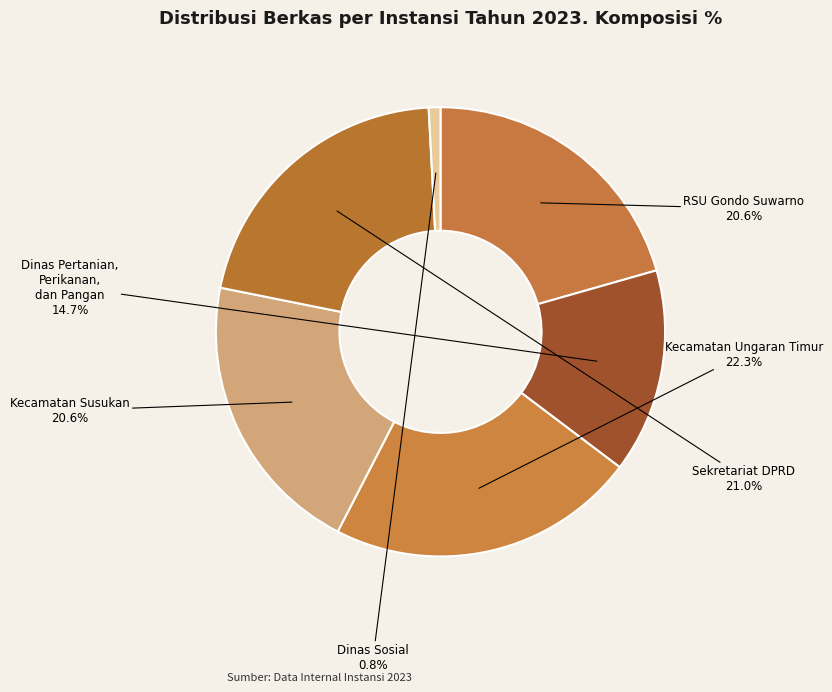

To the nearest percent, what portion does Kecamatan Ungaran Timur represent?

22%